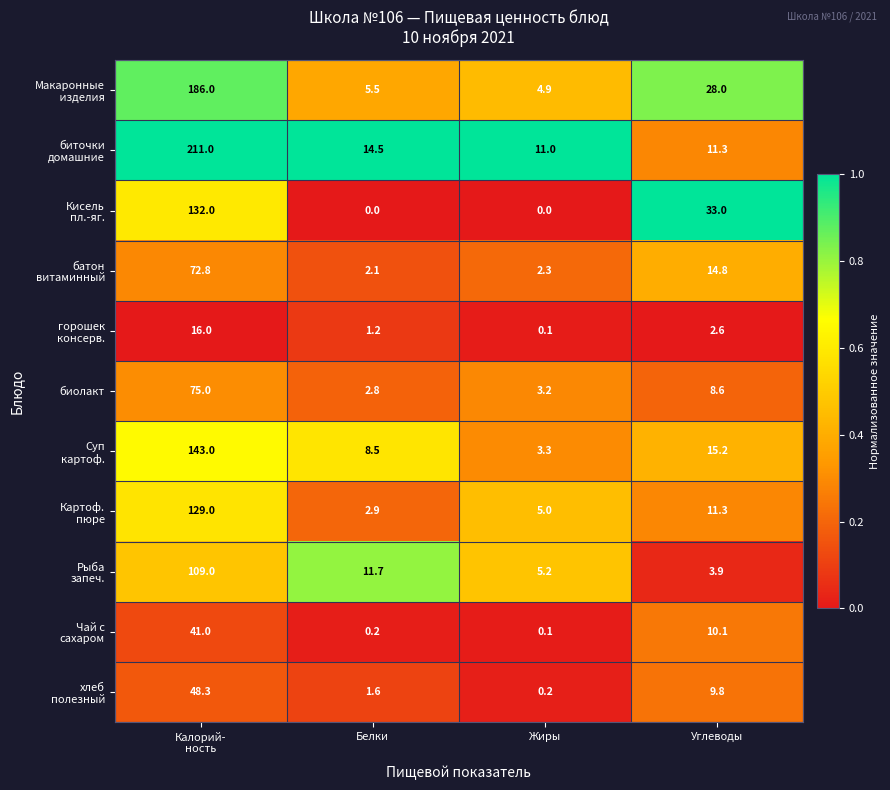

What is the difference between the maximum and second lowest values in the биолакт series?

71.8